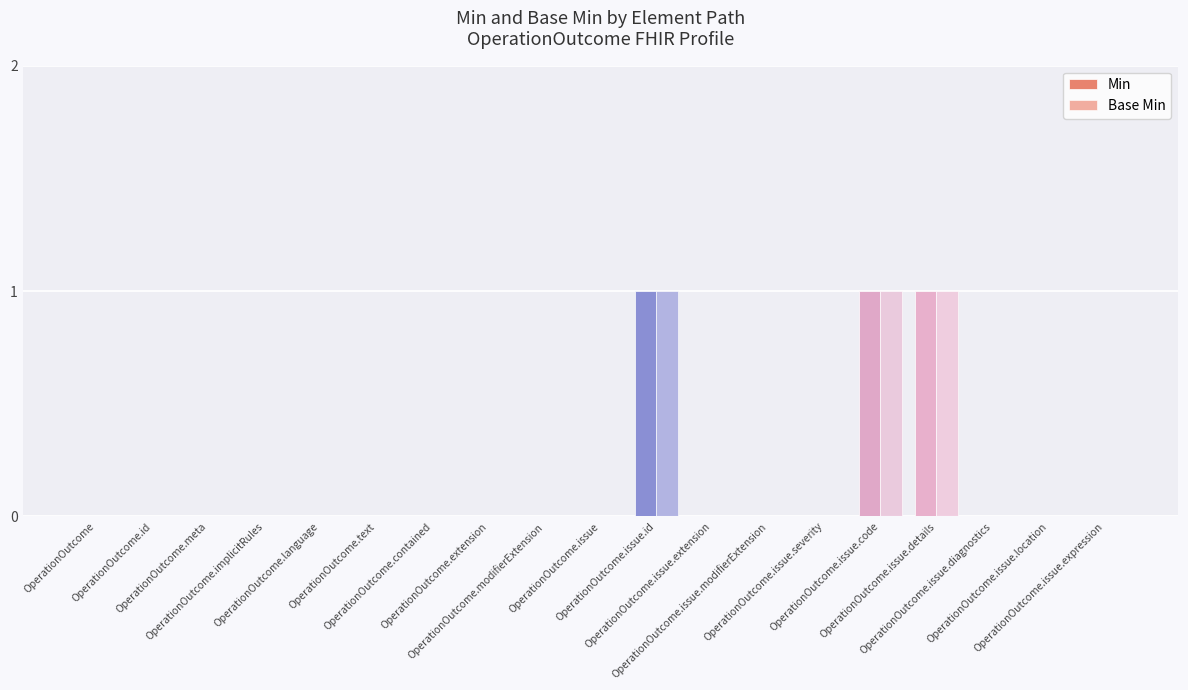

What are all the series names shown in the legend?

Min, Base Min